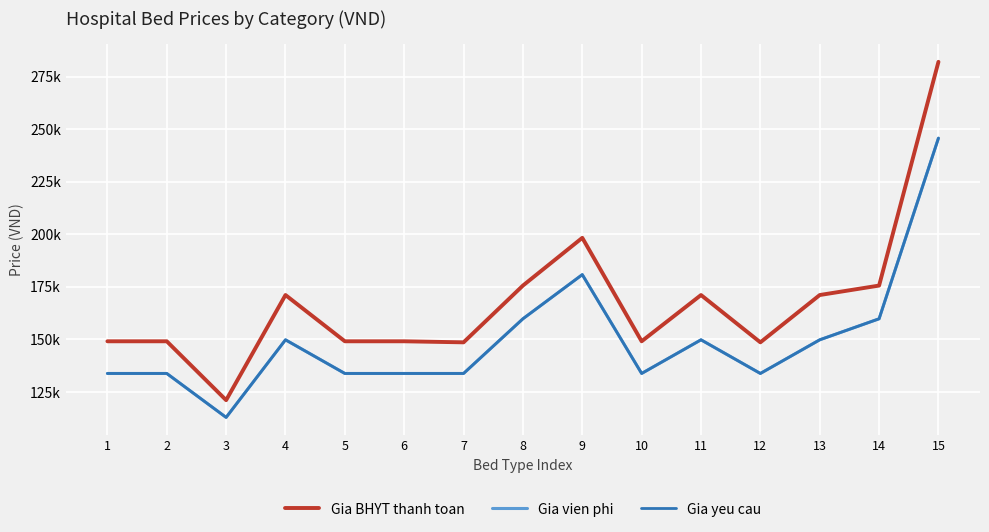

Does the chart have visible grid lines?

Yes